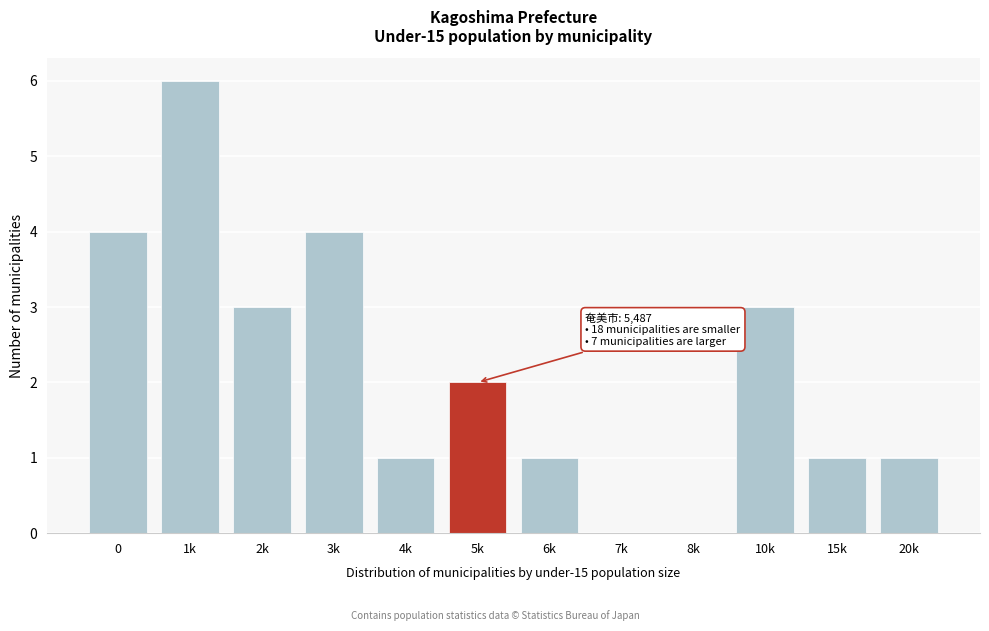

Reading left to right, extract all data points from this chart.

0=4	1k=6	2k=3	3k=4	4k=1	5k=2	6k=1	7k=0	8k=0	10k=3	15k=1	20k=1